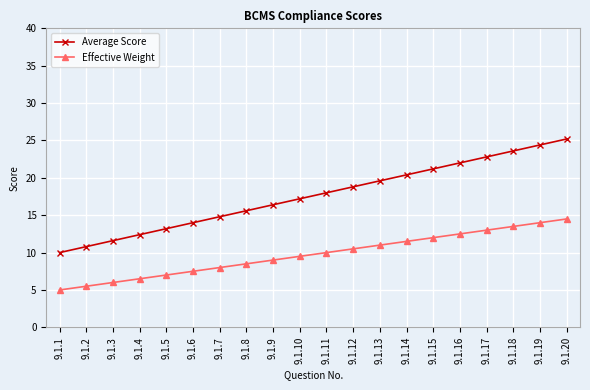

Which series has the largest total across all categories?

Average Score